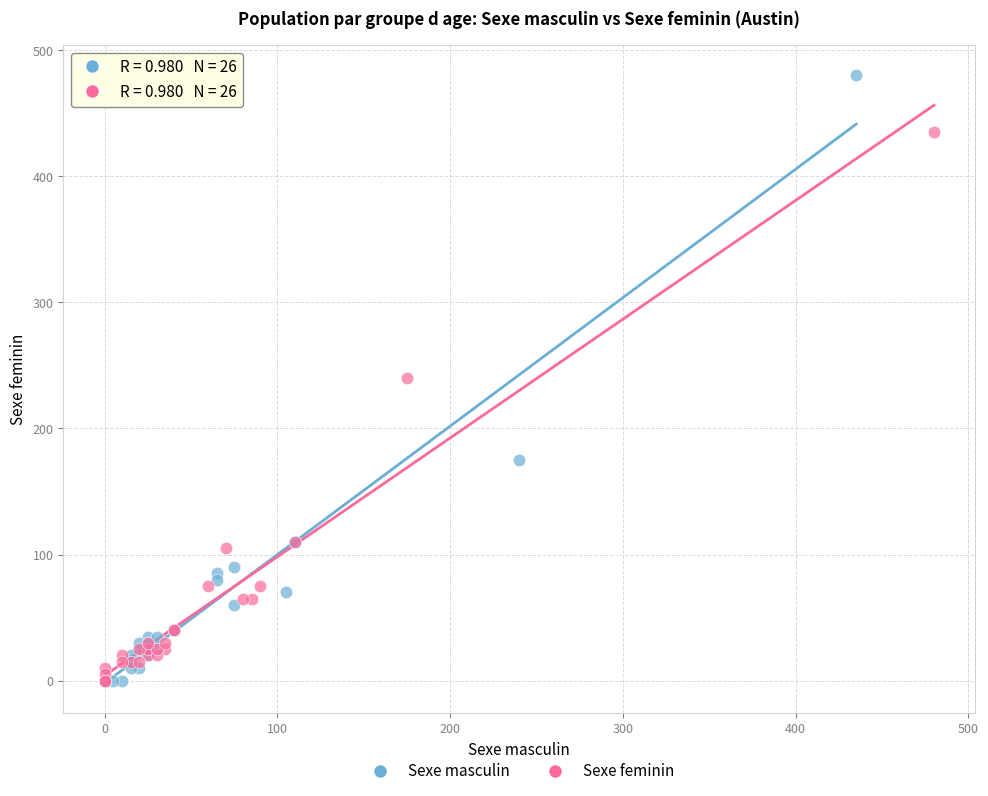

Which series has the largest Y range (max minus min)?

Sexe masculin